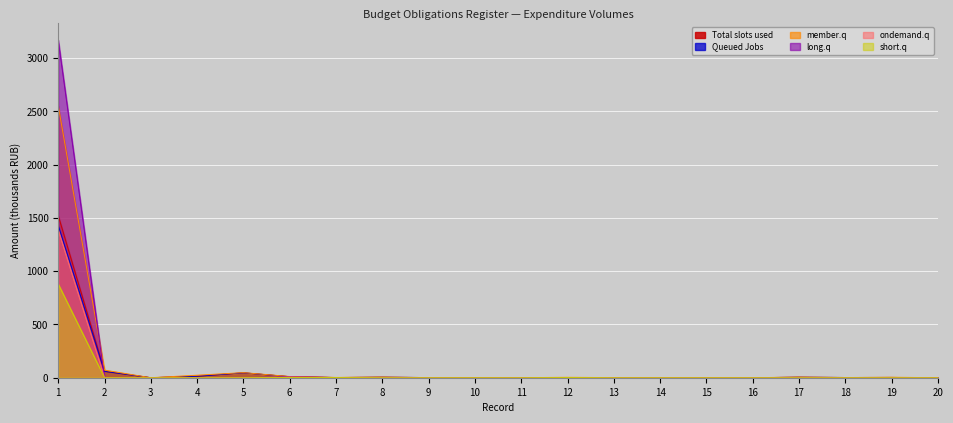

Which category has the lowest value in the ondemand.q series?

4